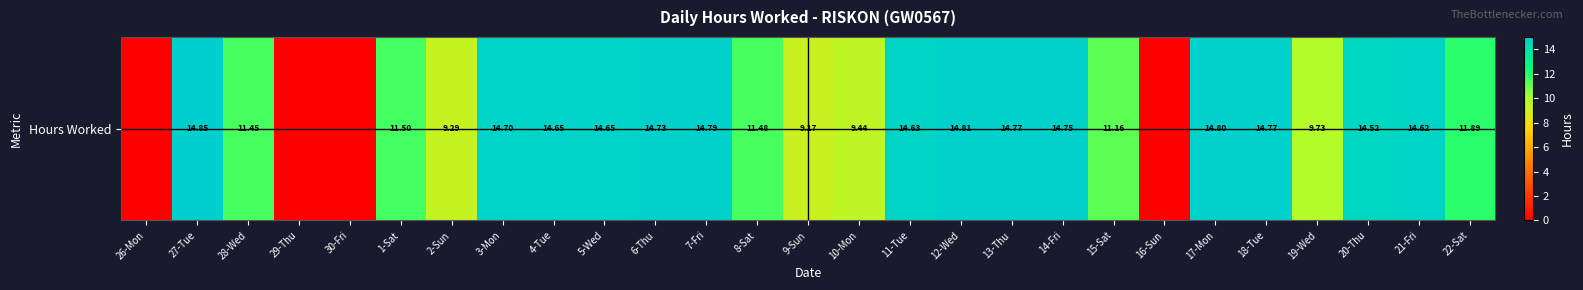

Count the number of categories in the chart.

27